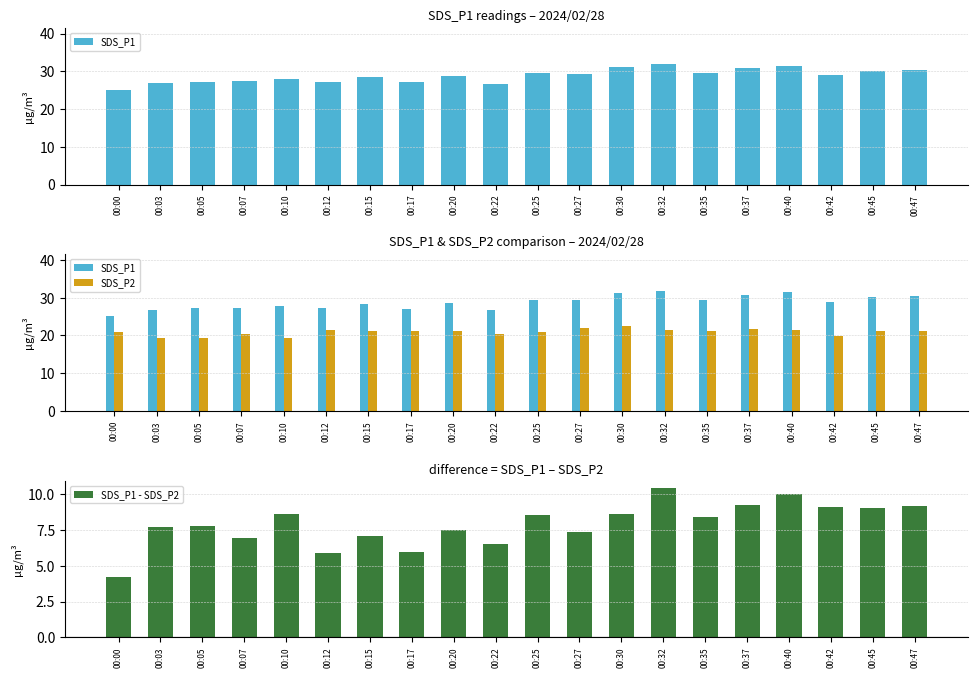

Where is SDS_P2 nearest to the value 20?

00:42